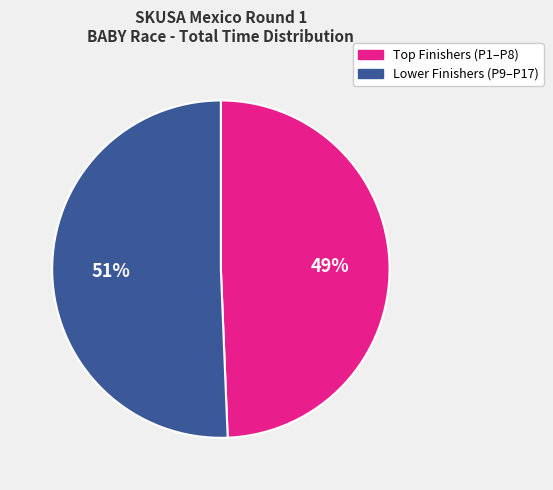

To the nearest percent, what is the average slice percentage?

50%